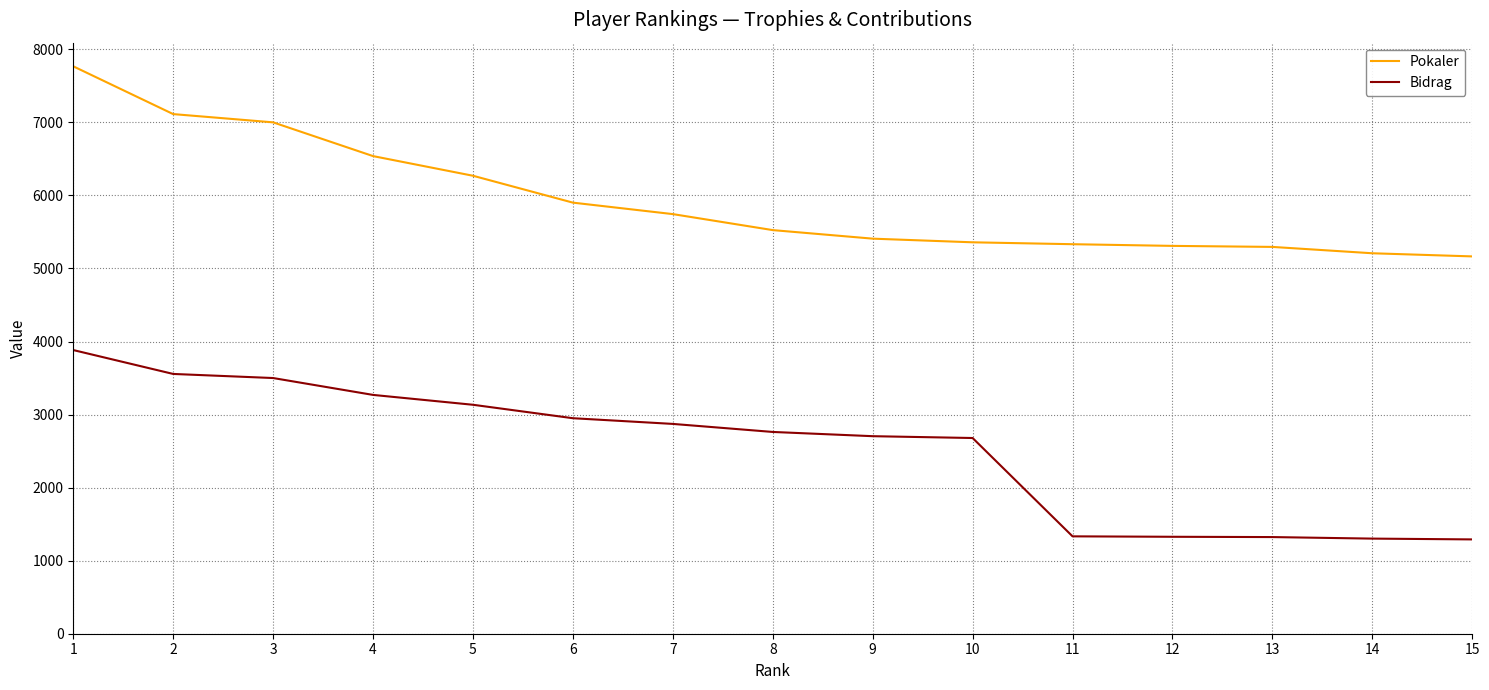

At 9, list the series in order from smallest to largest.

Bidrag, Pokaler